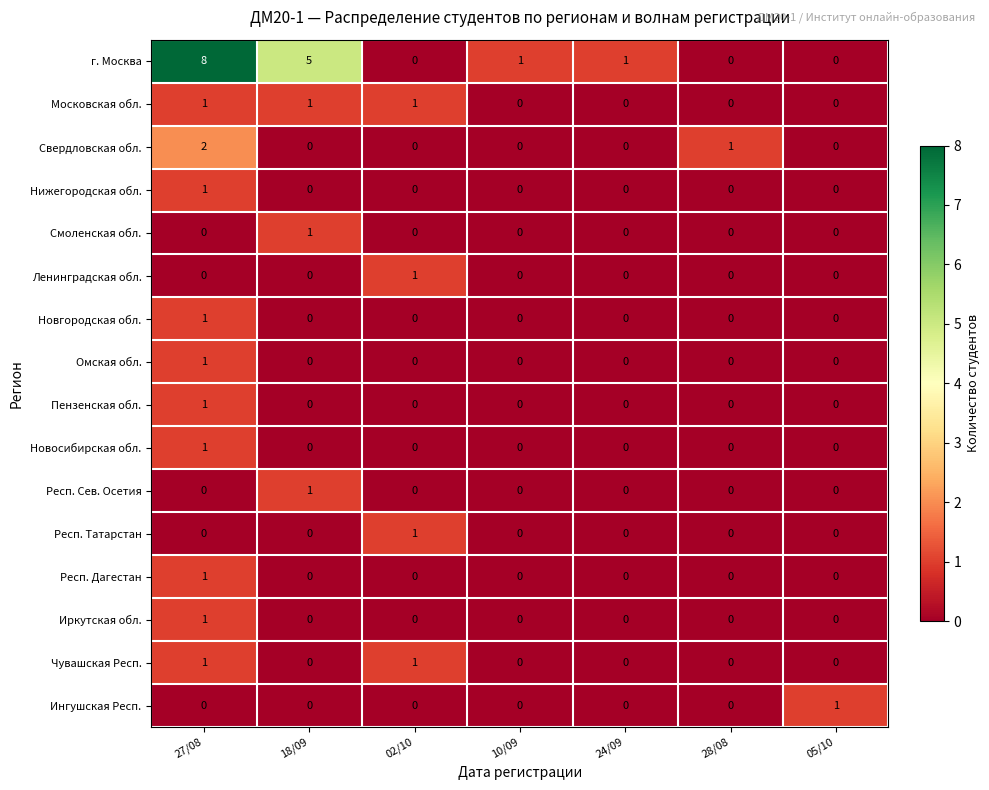

Between 27/08 and 05/10, which series saw the biggest shift?

г. Москва